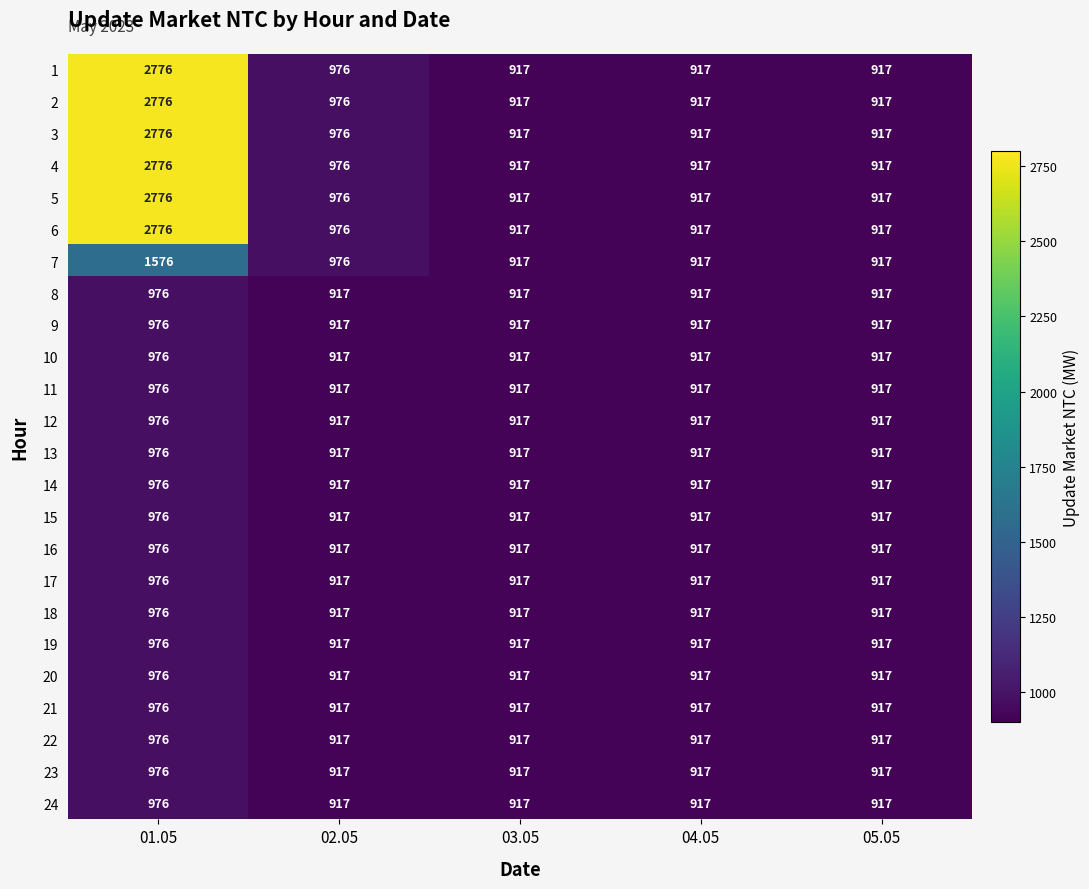

What is the difference between the 10 values at 03.05 and 01.05?

59